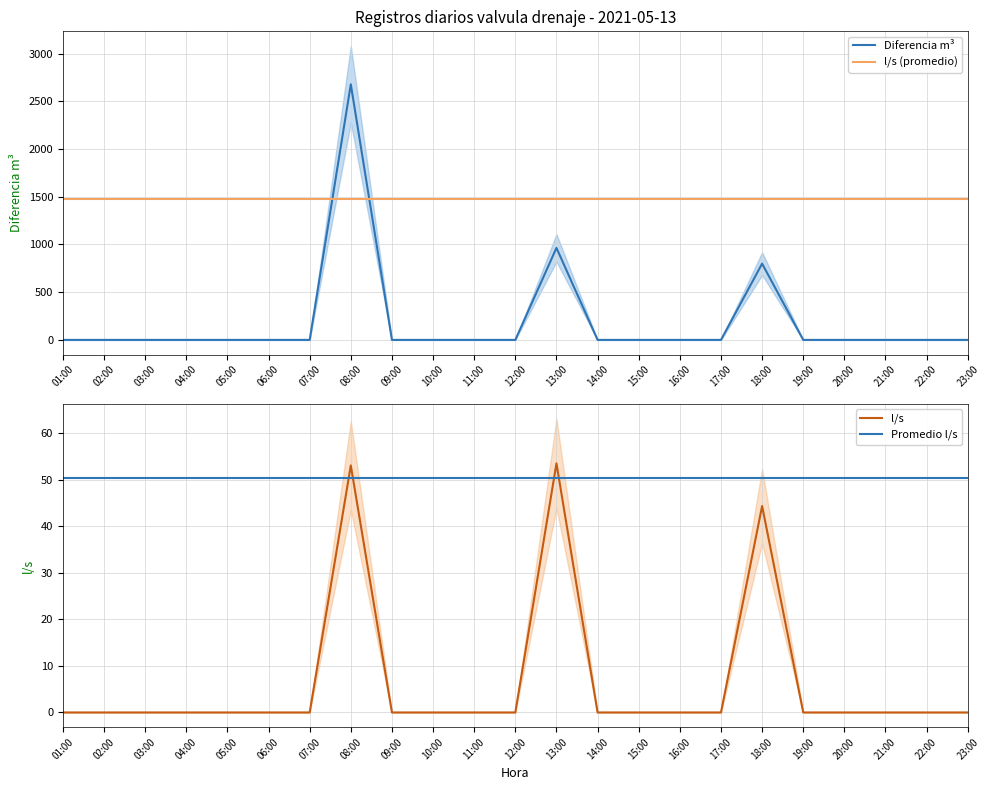

True or false: Diferencia m³ and Promedio l/s intersect in this chart.

True